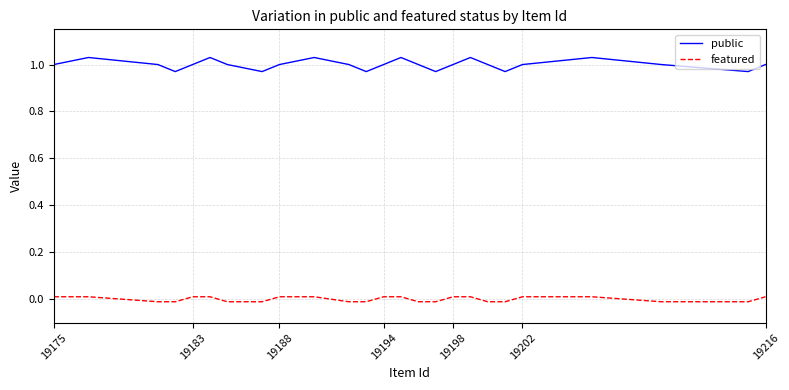

Which series has the widest spread of values?

public